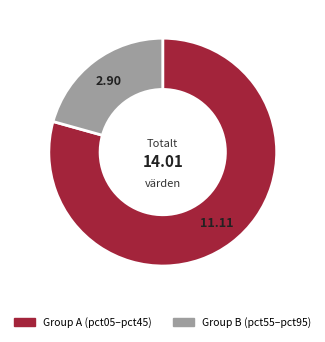

Rank the categories by value from highest to lowest.

Group A (pct05–pct45), Group B (pct55–pct95)